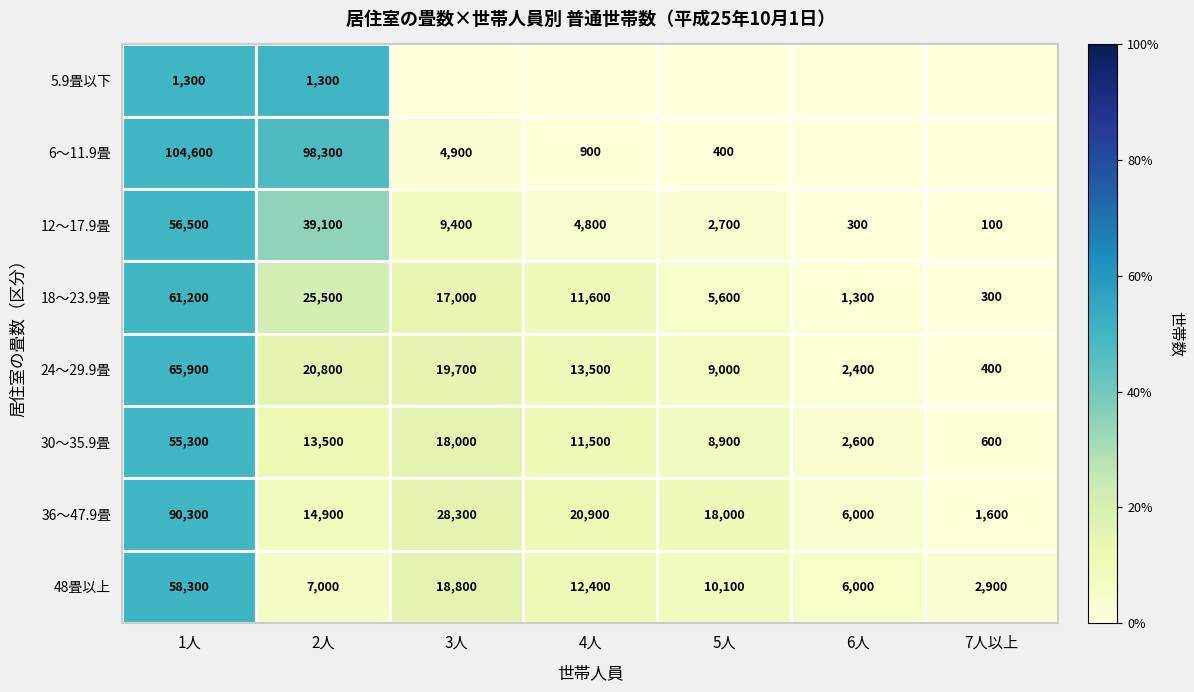

List the labels in order of 12～17.9畳 value, largest first.

1人, 2人, 3人, 4人, 5人, 6人, 7人以上